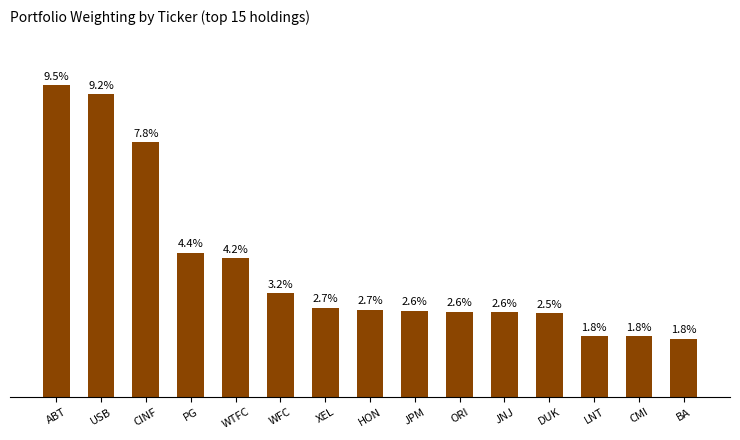

Which label corresponds to the largest value in the chart?

ABT